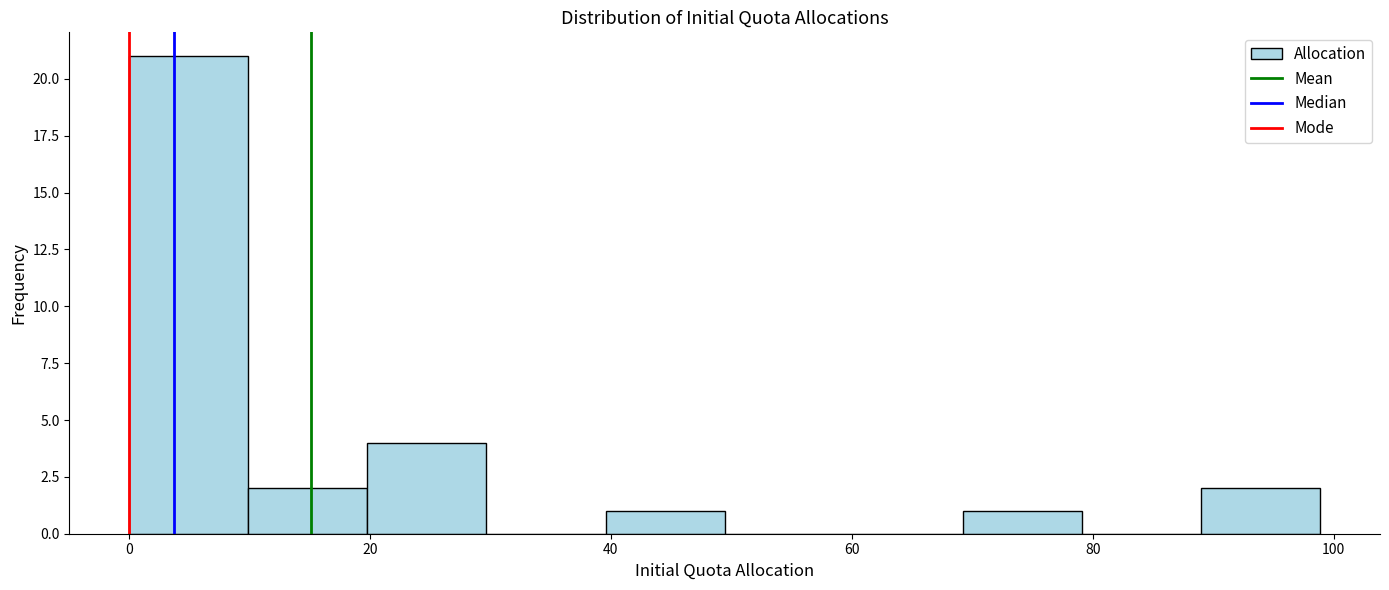

How tall is the bar that spans 90 to 98 on the x-axis? Neither the bar edges nor the heights are printed on the chart, so give them approximately, as read against the axes.

2